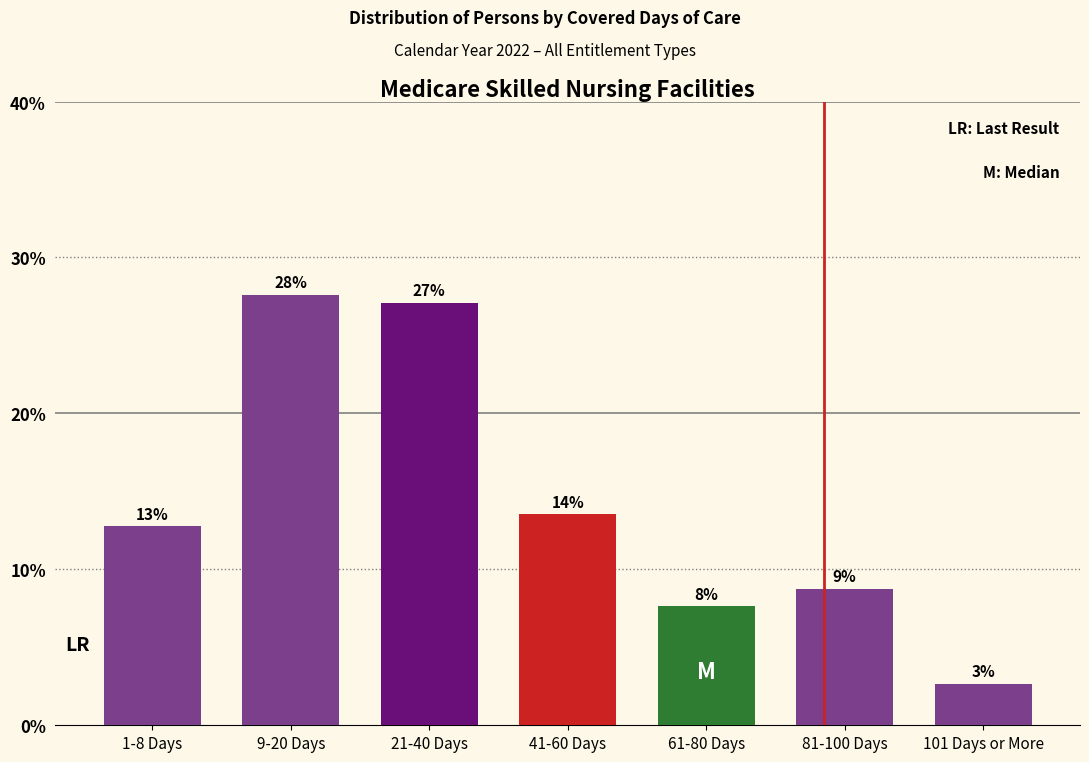

How many bars are there in total?

7